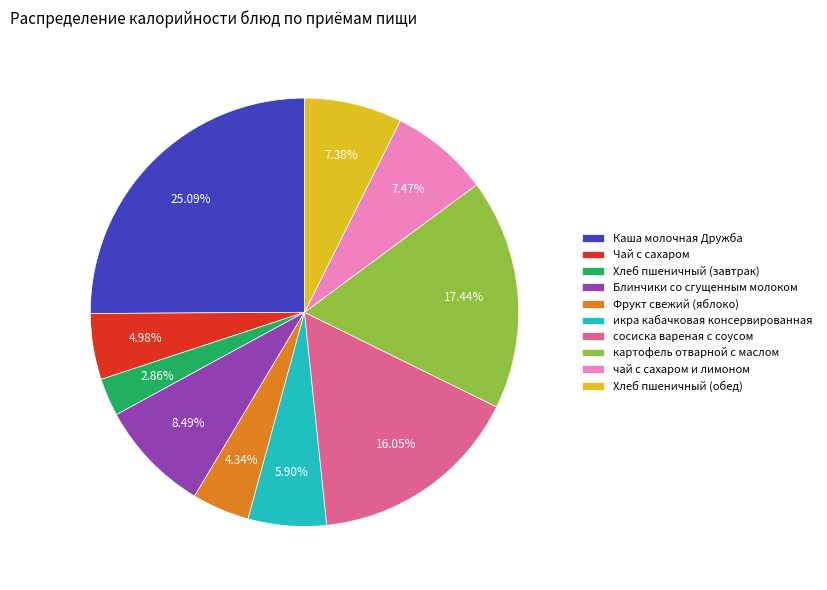

To the nearest percent, what percentage of the pie is сосиска вареная с соусом?

16%